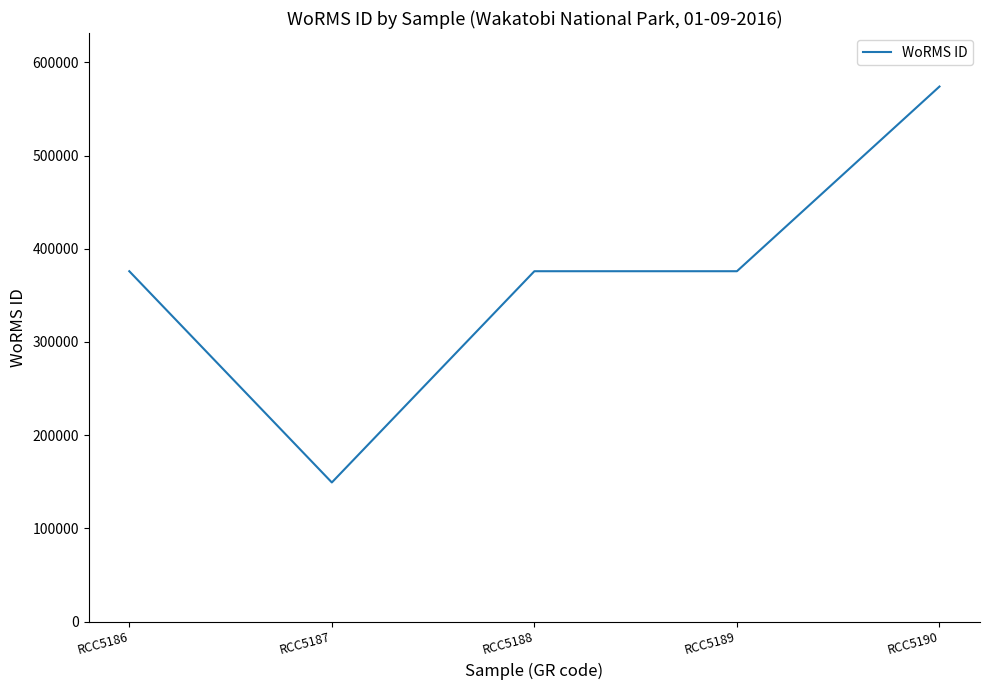

Read the value at RCC5187, to the nearest 50.

149200